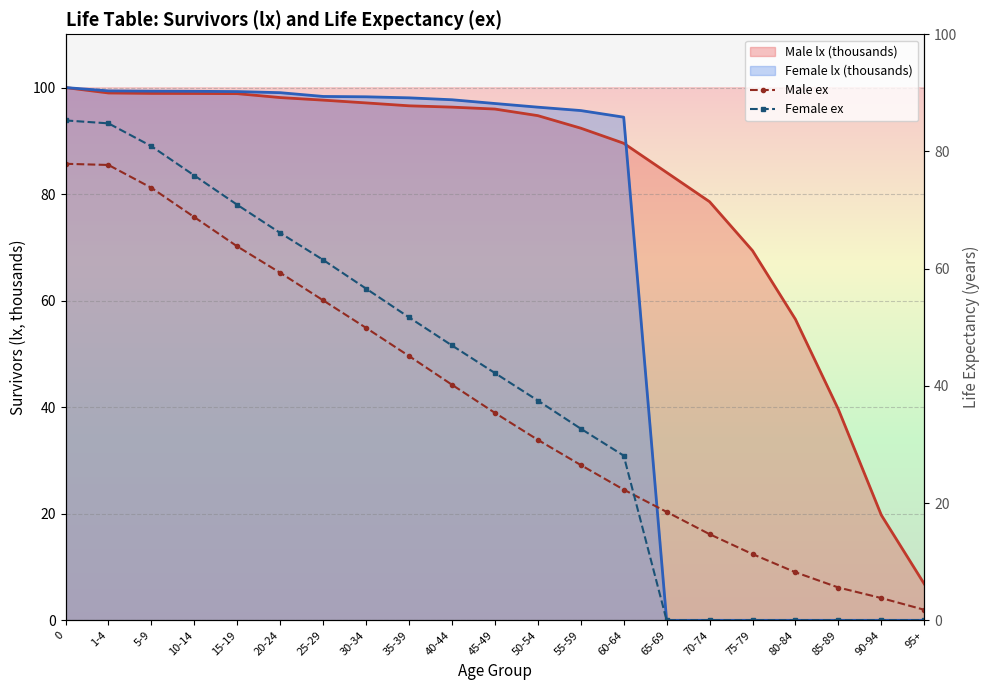

What is the sum of all Male ex values?

790.0